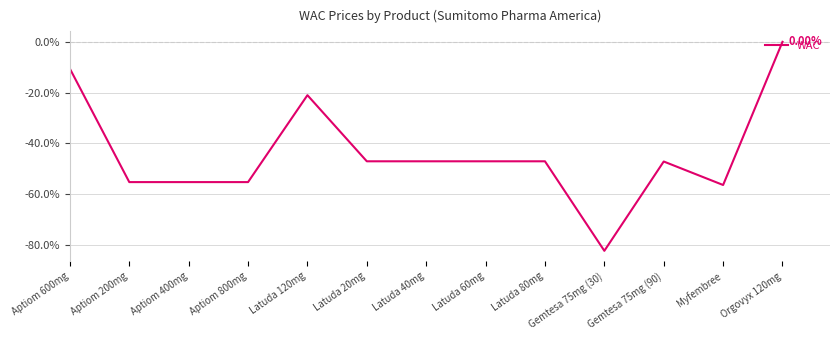

The value at Aptiom 800mg is -26.2. True or false?

False